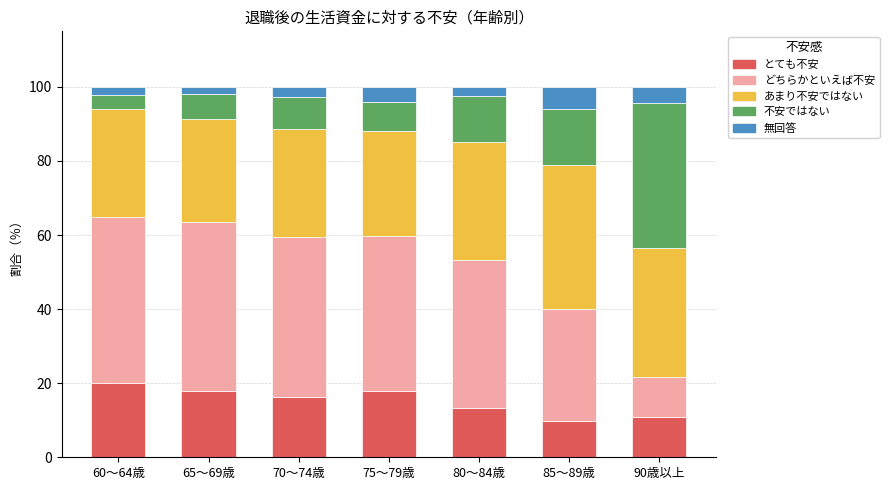

At which label is とても不安 closest to 14?

80～84歳